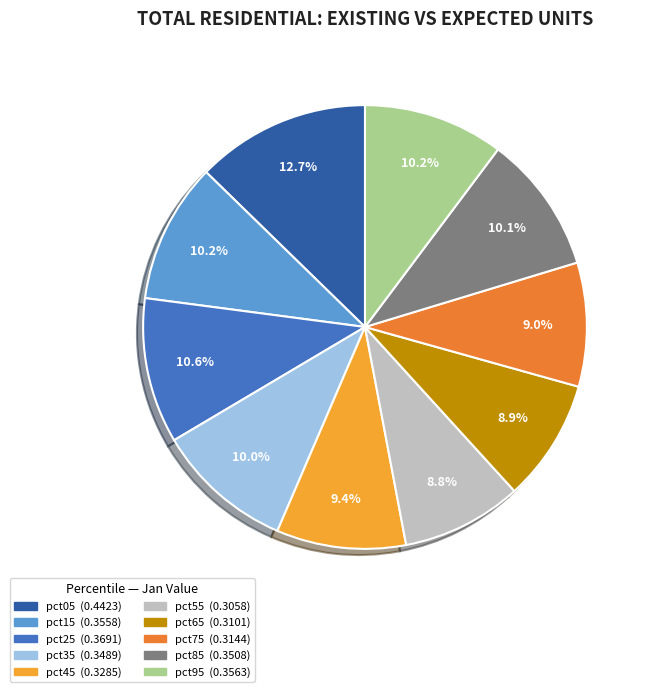

Which category has the biggest portion of the pie?

pct05